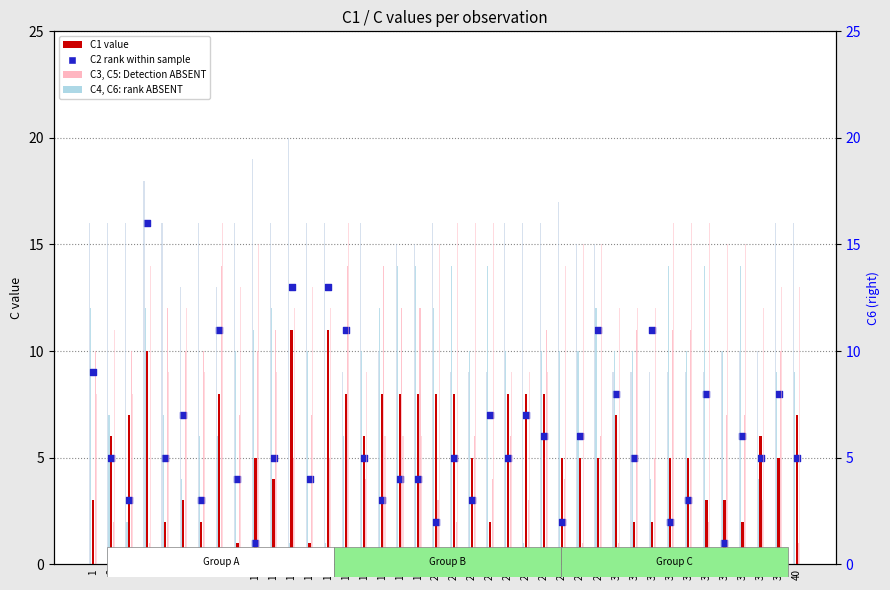

Is the value of C6 at 29 greater than the value of C3 at 25?

Yes